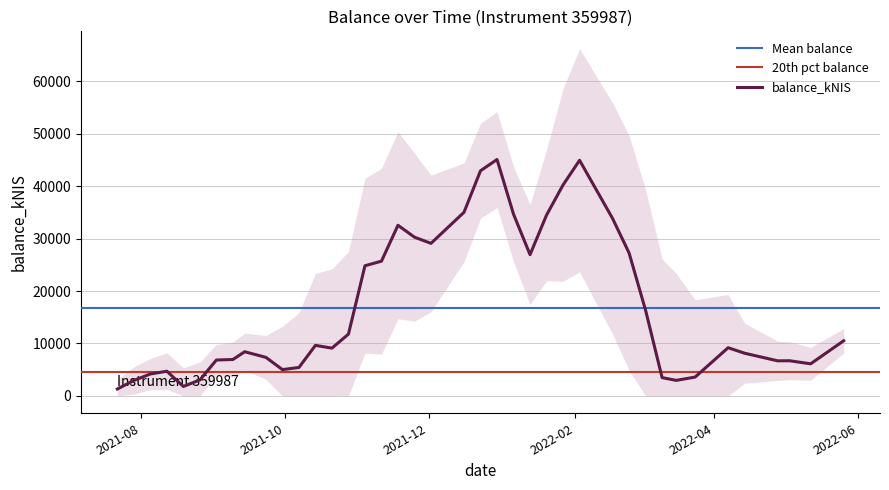

Count the number of values greater than 9187.

20